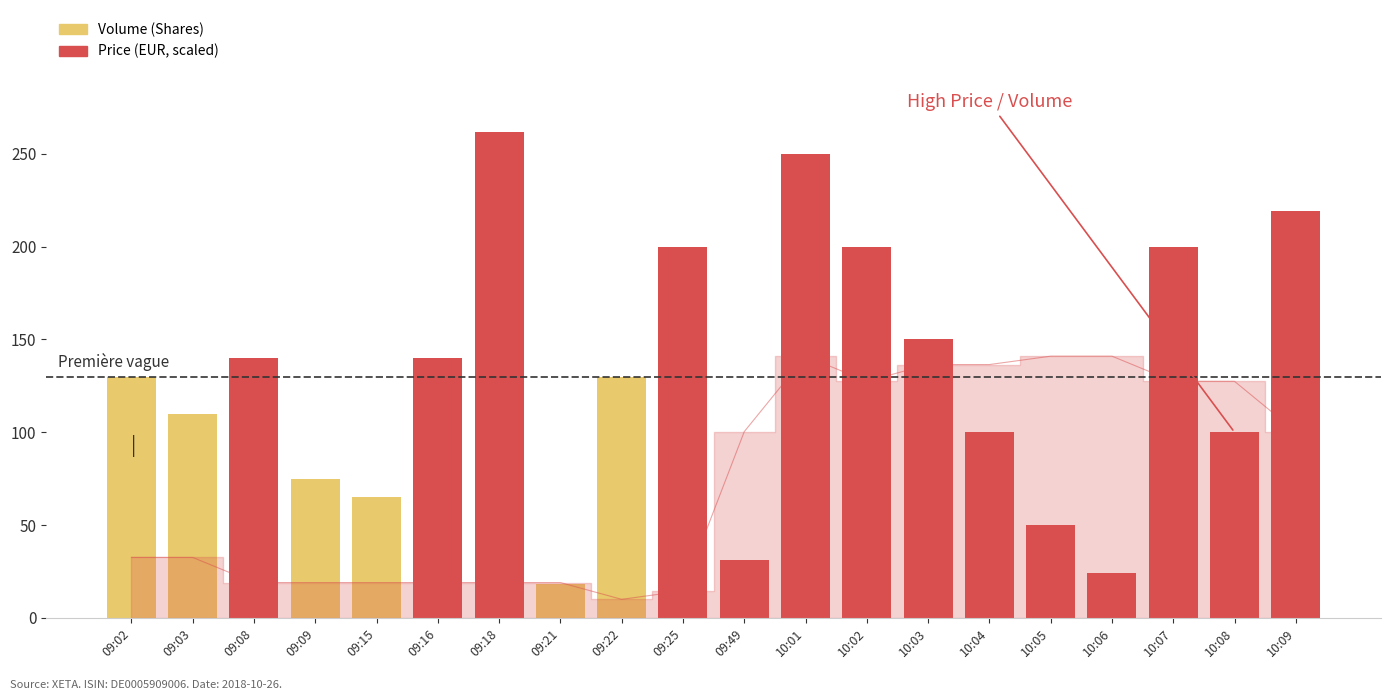

What is the difference between the maximum and minimum values?

244